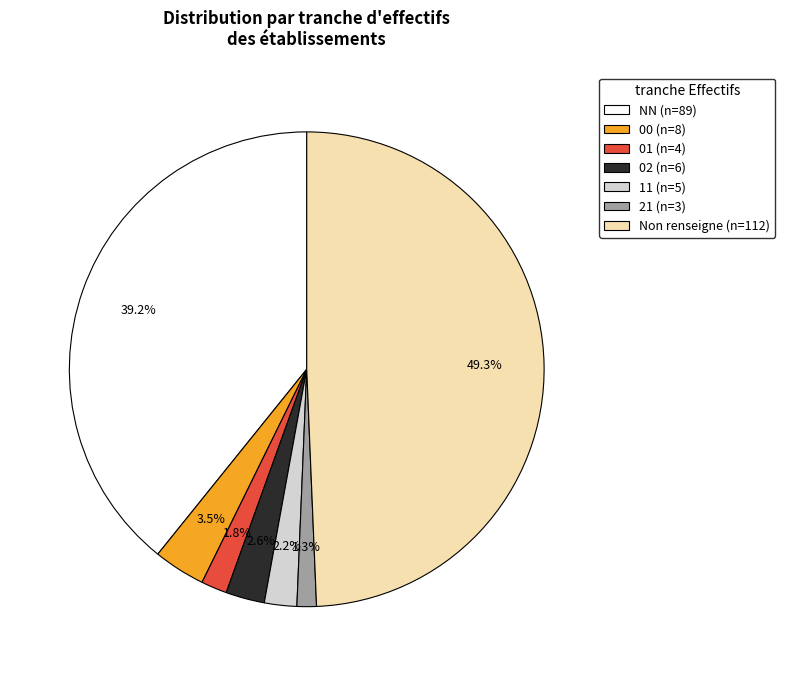

Does any single category account for the majority?

No